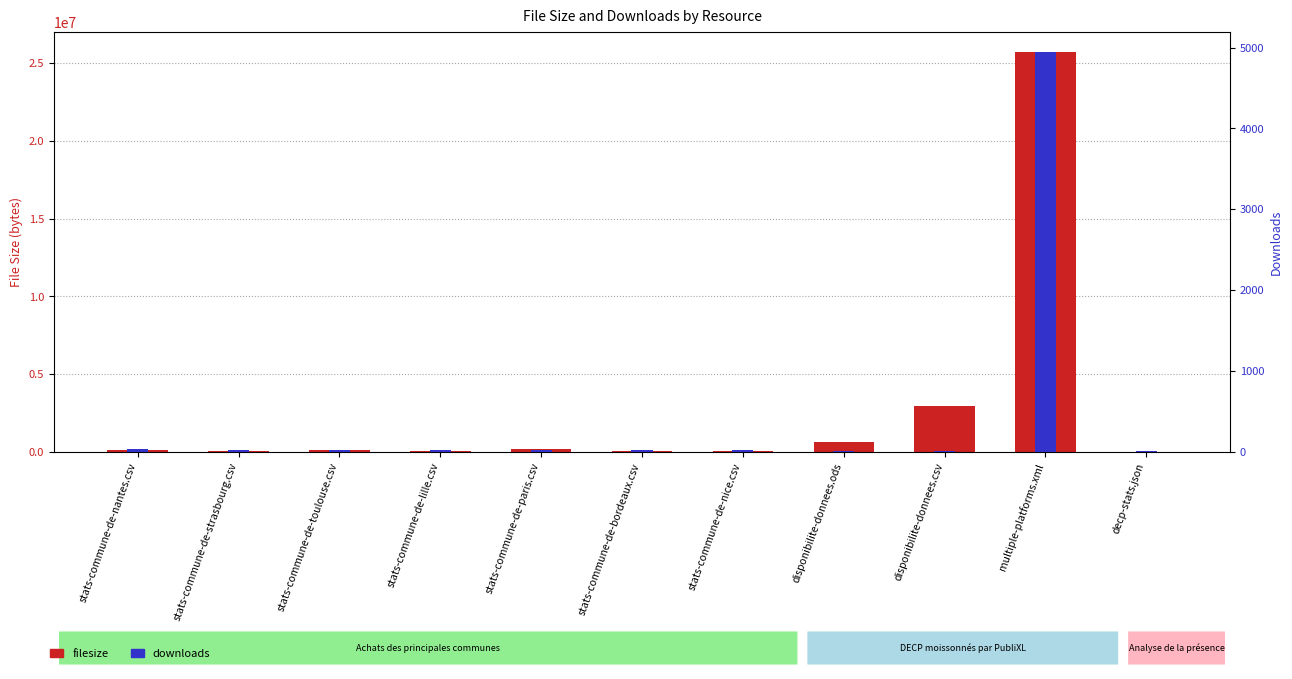

Rank the series by their average value, from lowest to highest.

downloads, filesize